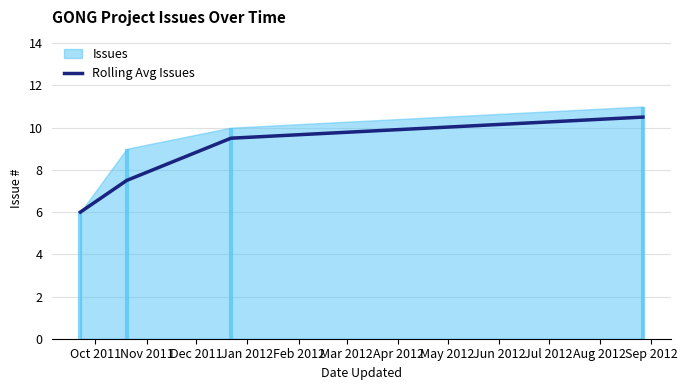

True or false: Rolling Avg Issues has more than 2 points higher than both neighbors.

False